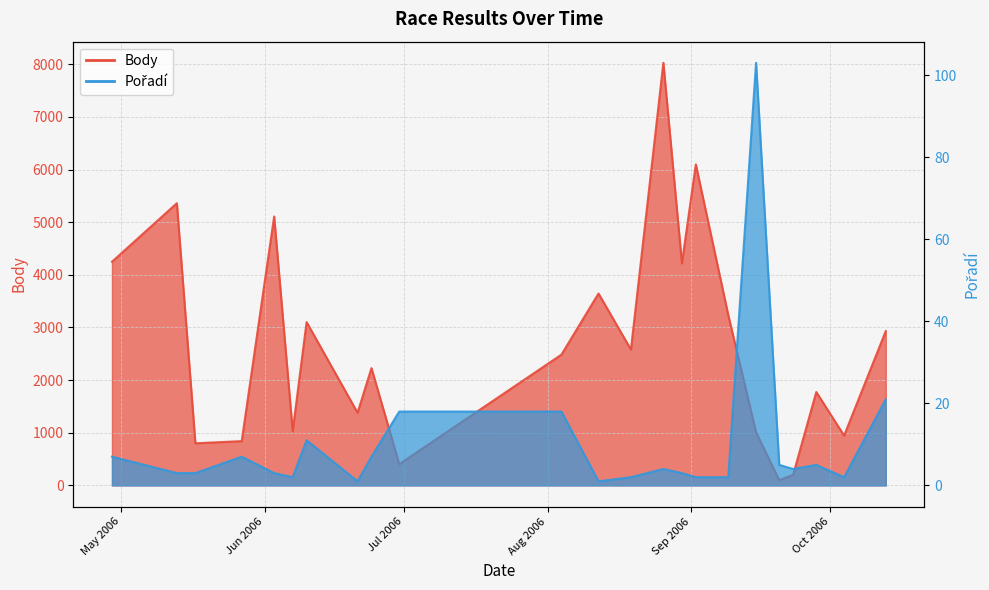

At which label does Body reach its minimum?

2006-09-20